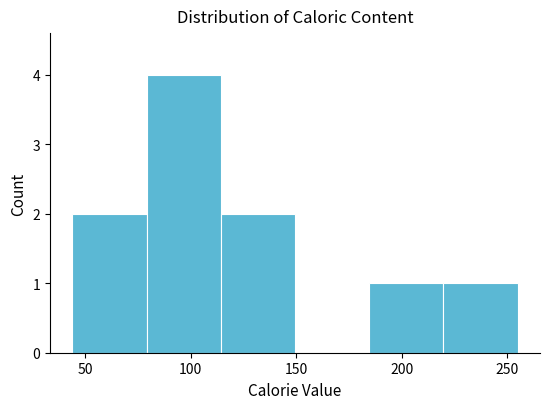

Reading left to right, transcribe this chart: for each bar, give the range it covers on the x-axis and its height. Neither the bar edges nor the heights are printed on the chart, so give them approximately, as read against the axes.

45 to 80: 2
80 to 115: 4
115 to 150: 2
150 to 185: 0
185 to 220: 1
220 to 255: 1